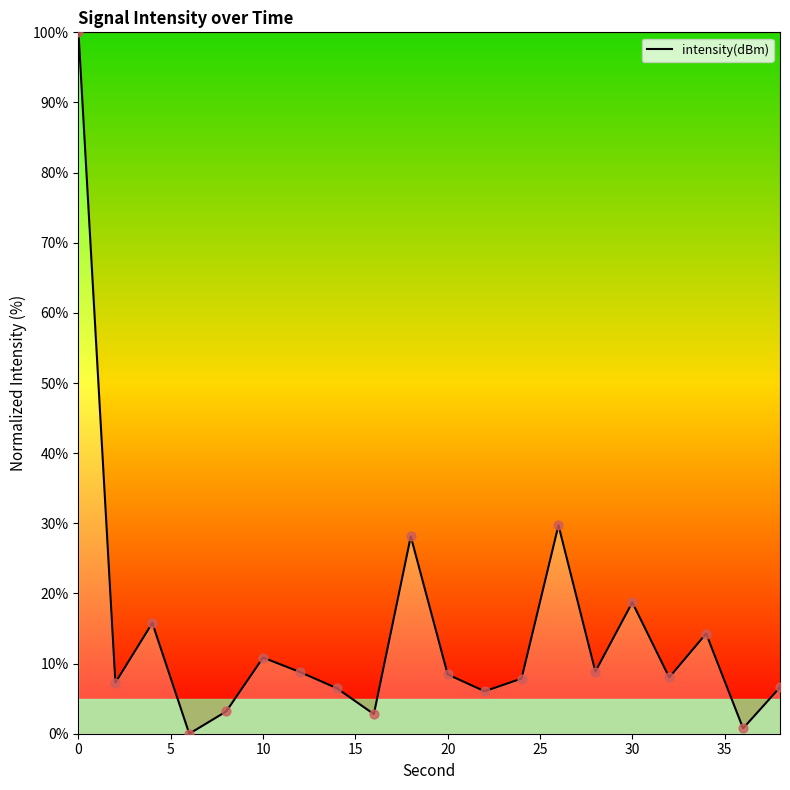

What is the difference between the maximum and minimum values?

100.0